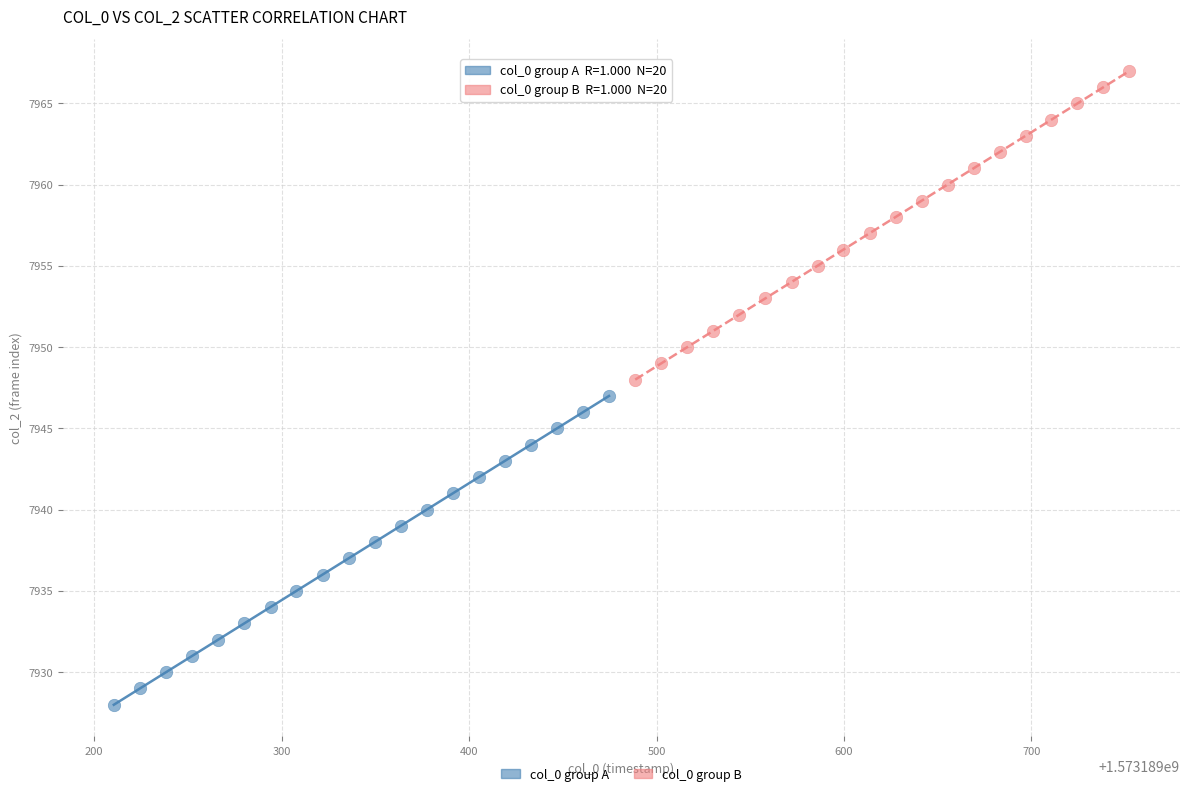

Which series contains the lowest Y value?

col_0 group A